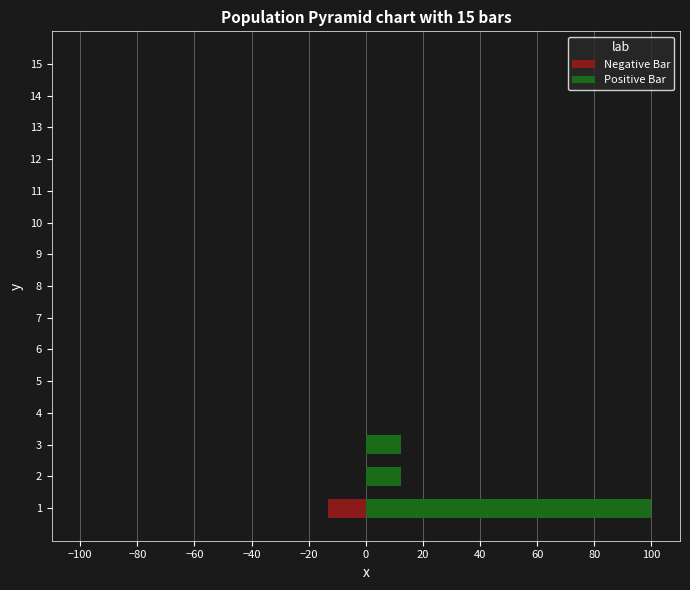

Between 10 and 12, which series saw the biggest shift?

Negative Bar